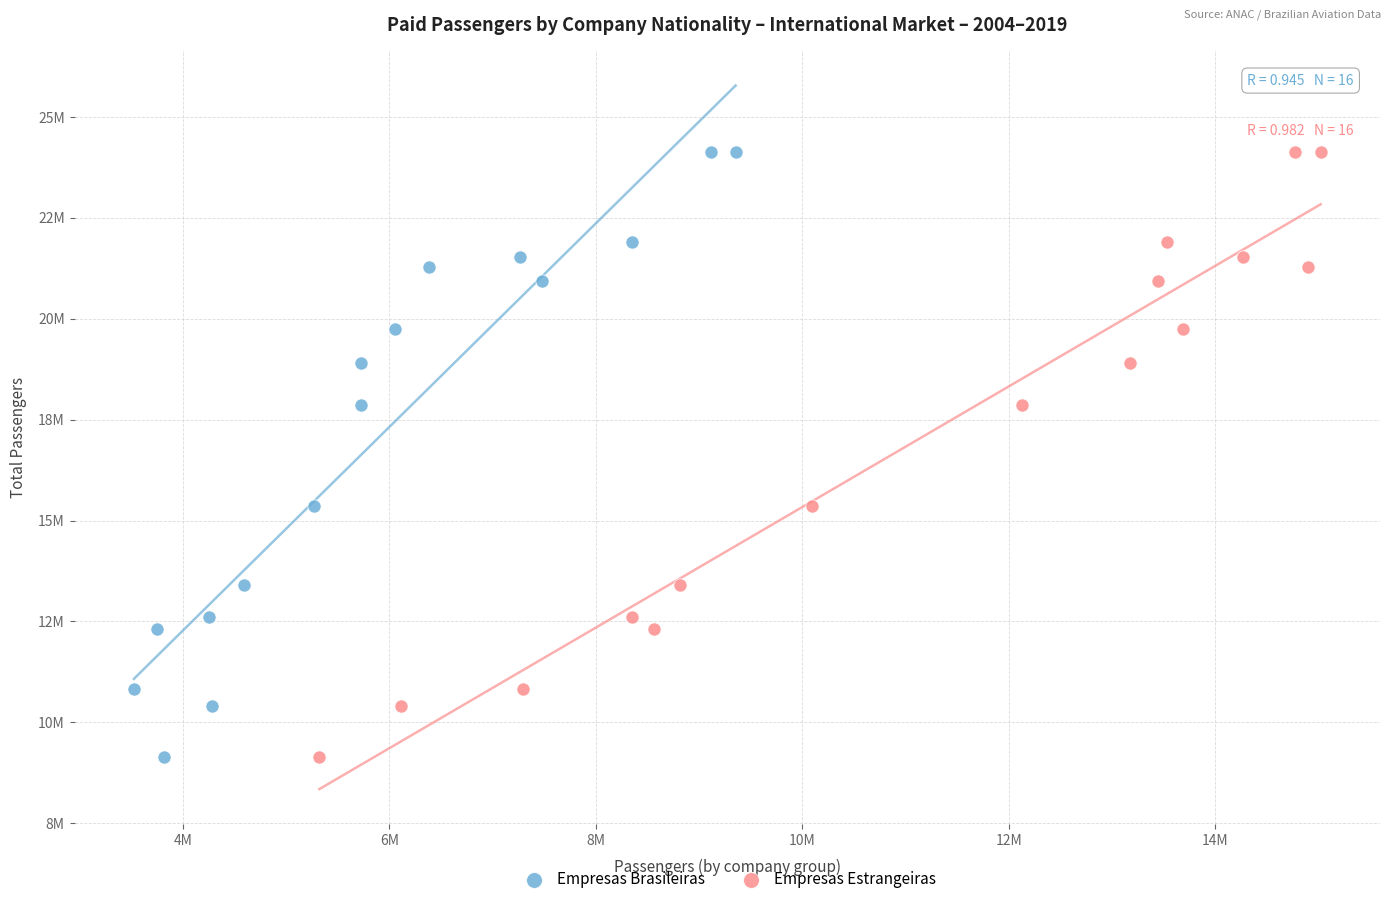

What are all the series names shown in the legend?

Empresas Brasileiras, Empresas Estrangeiras